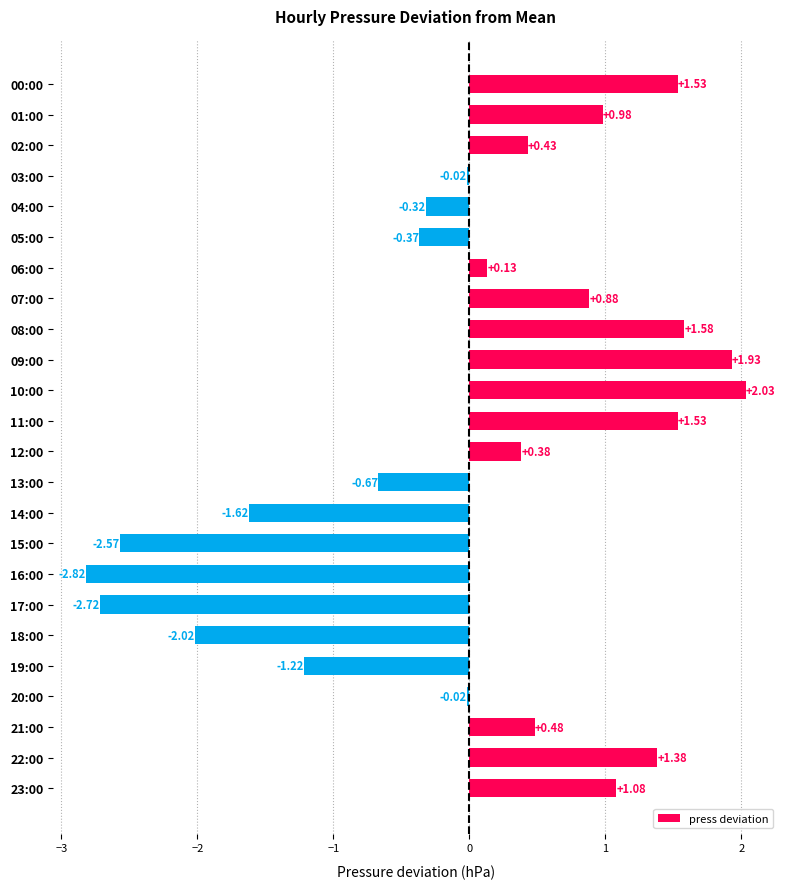

What is the difference between the values at 04:00 and 22:00?

1.7